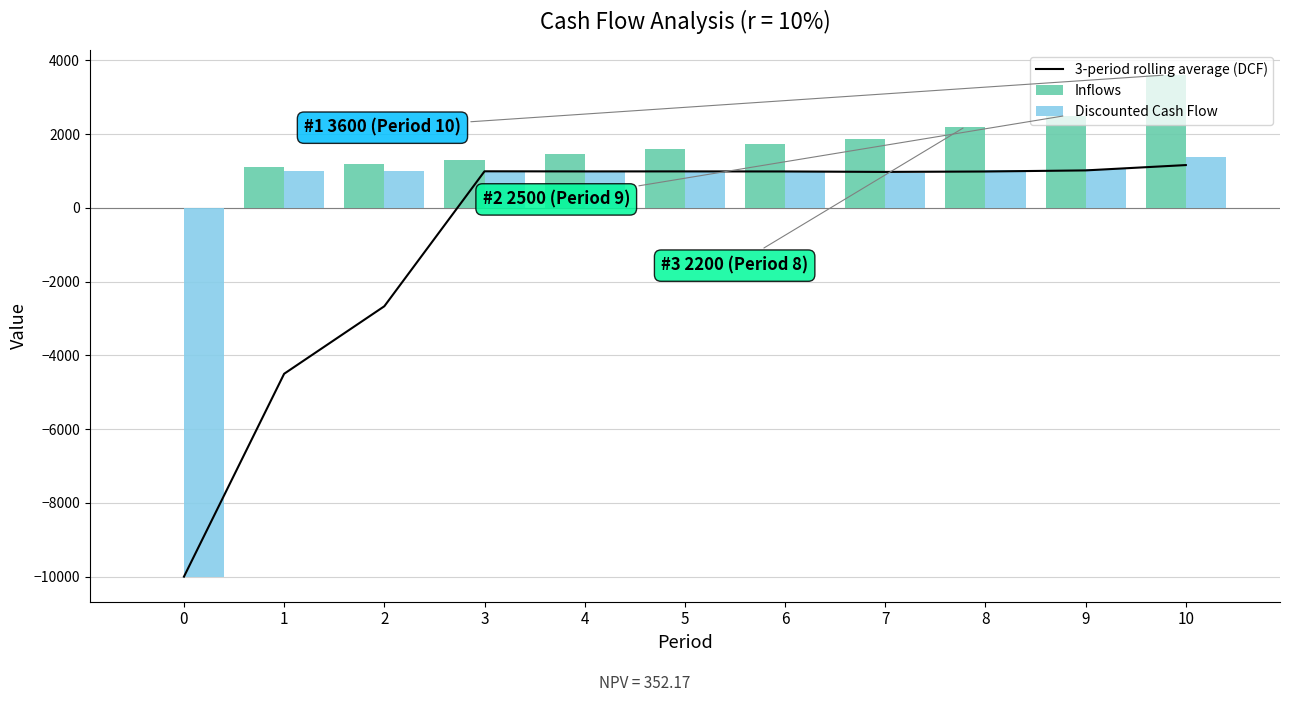

At which category is the sum across all series the highest?

10